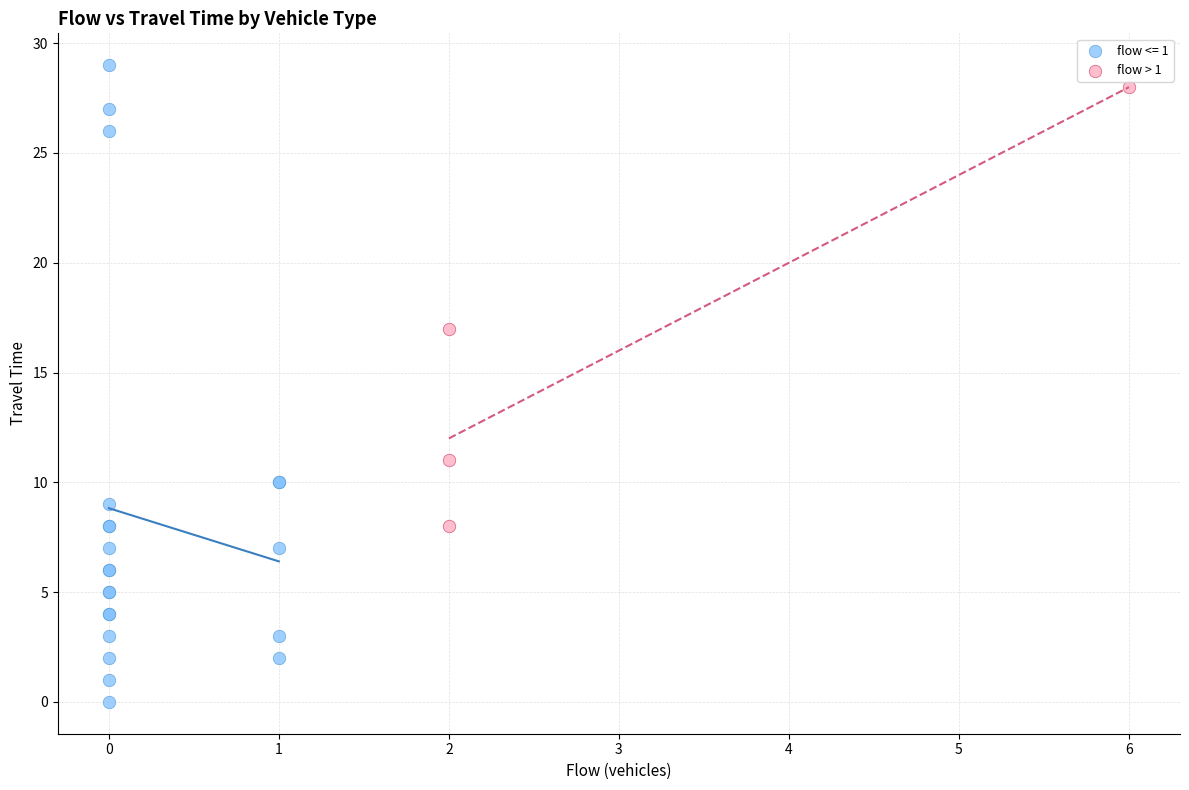

Which series has the largest Y range (max minus min)?

flow <= 1